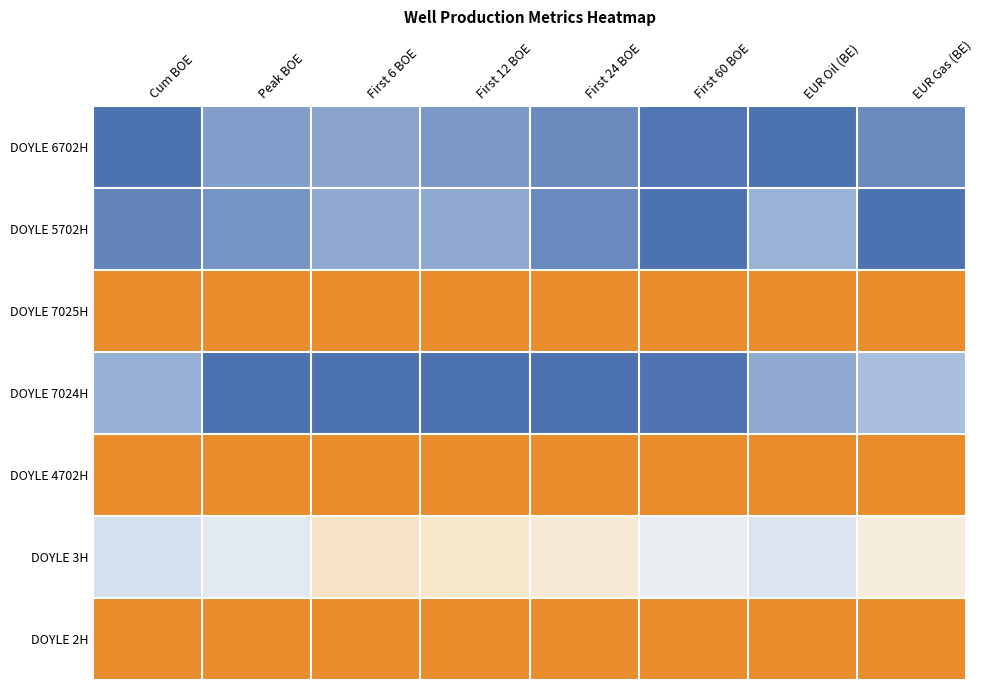

How many distinct data groups are displayed?

7